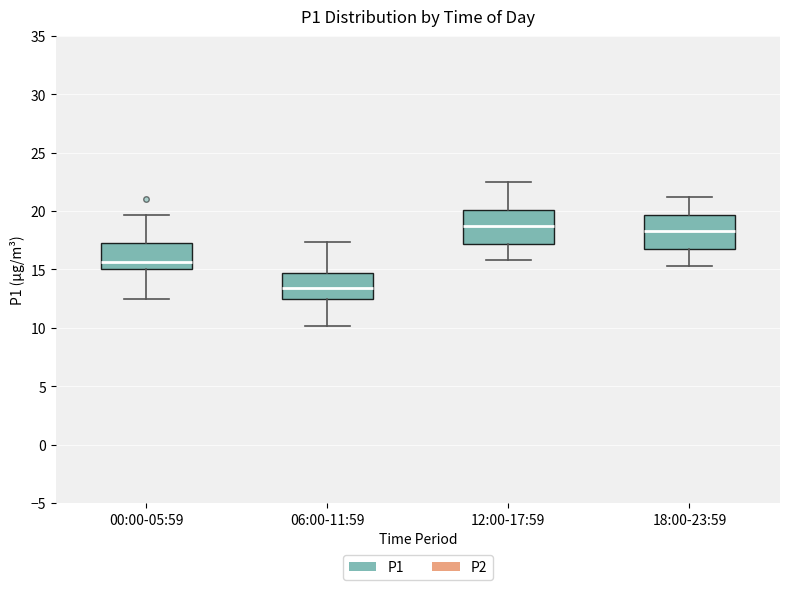

Reading left to right, transcribe this box plot: for each box, give where its median line is, the range the box spans, and where its two whiskers end, as read against the y-axis. The values are not printed on the chart, so give them approximately, as read against the axis.

00:00-05:59: median 15.5, box 15.0 to 17.5, whiskers 12.5 to 19.5
06:00-11:59: median 13.5, box 12.5 to 14.5, whiskers 10.0 to 17.5
12:00-17:59: median 19.0, box 17.0 to 20.0, whiskers 16.0 to 22.5
18:00-23:59: median 18.5, box 17.0 to 19.5, whiskers 15.5 to 21.0